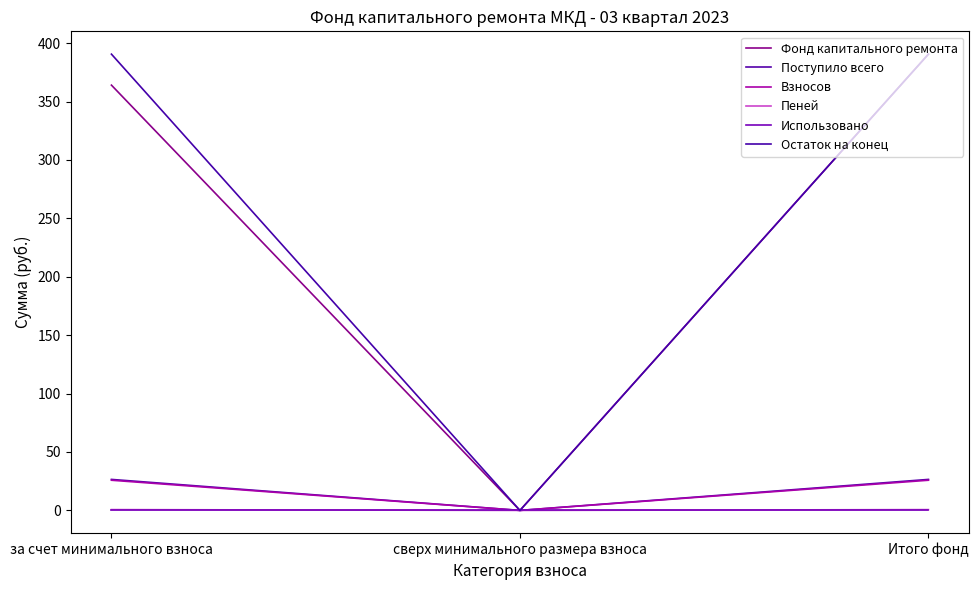

What is the difference between the highest and lowest values at Итого фонд?

390.6